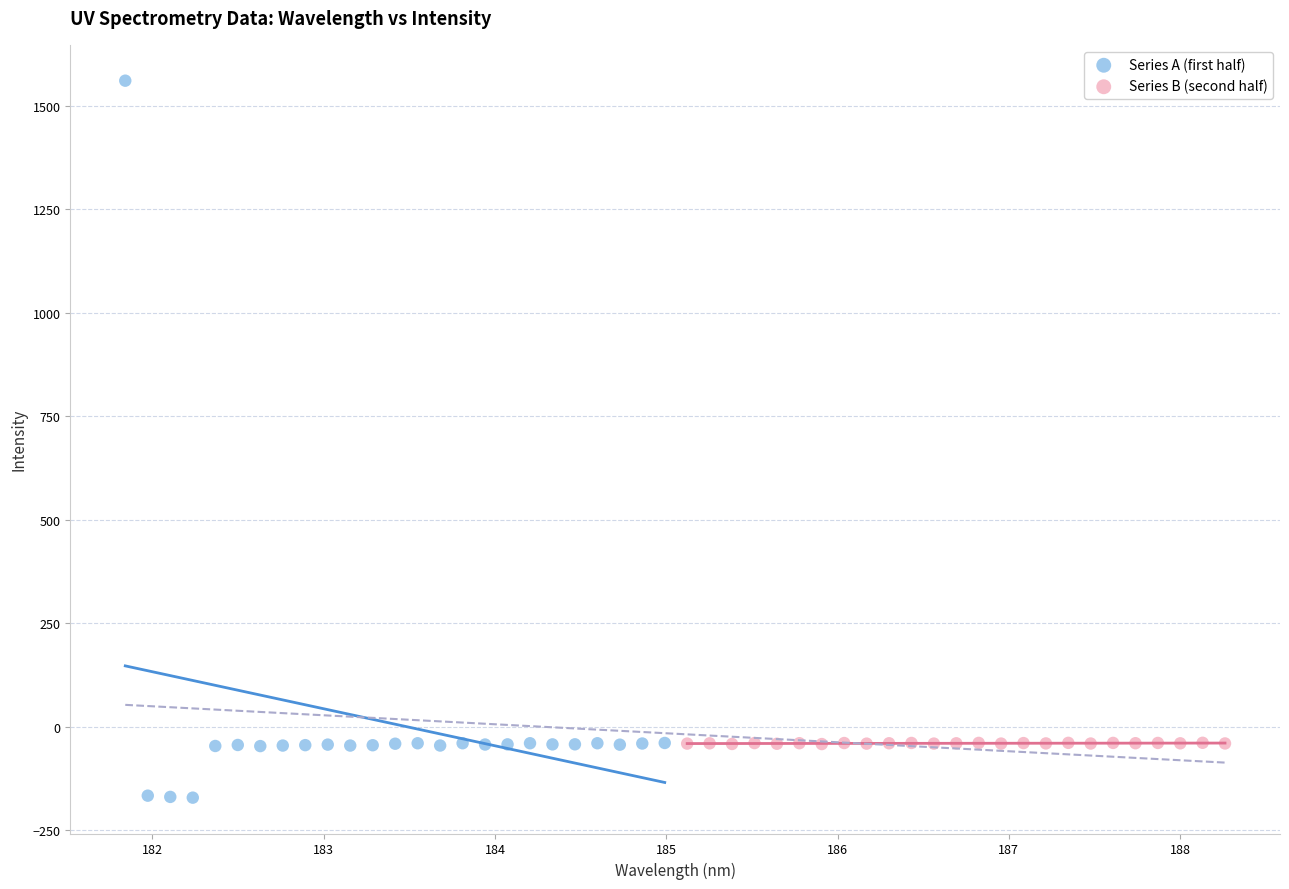

Which series reaches the minimum Y coordinate?

Series A (first half)